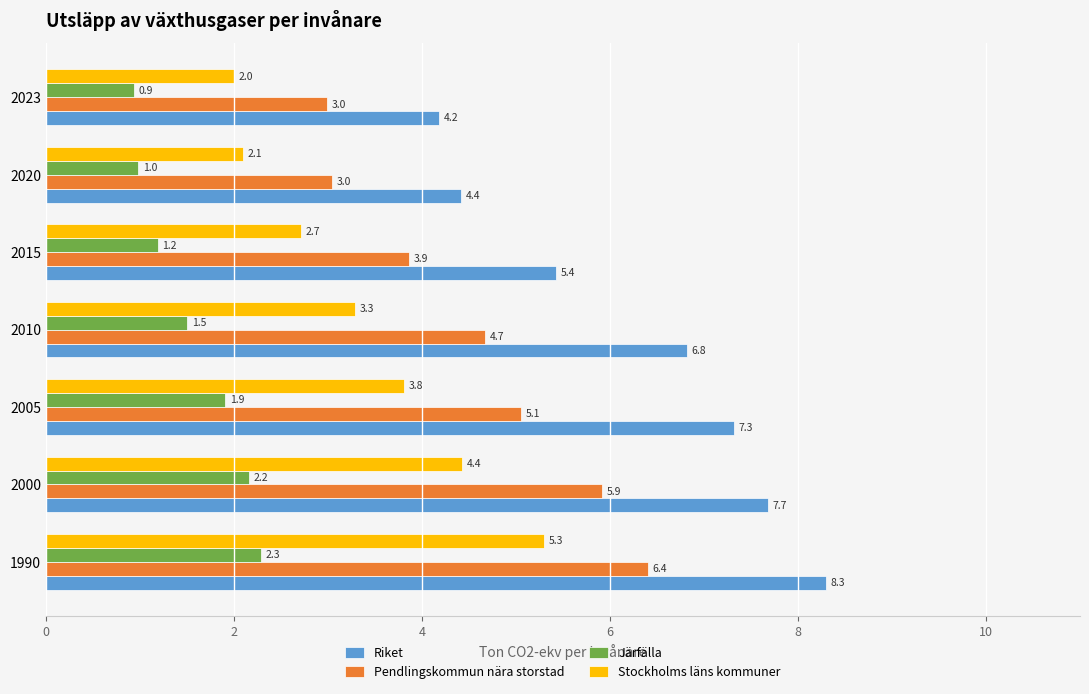

What are all the series names shown in the legend?

Riket, Pendlingskommun nära storstad, Järfälla, Stockholms läns kommuner